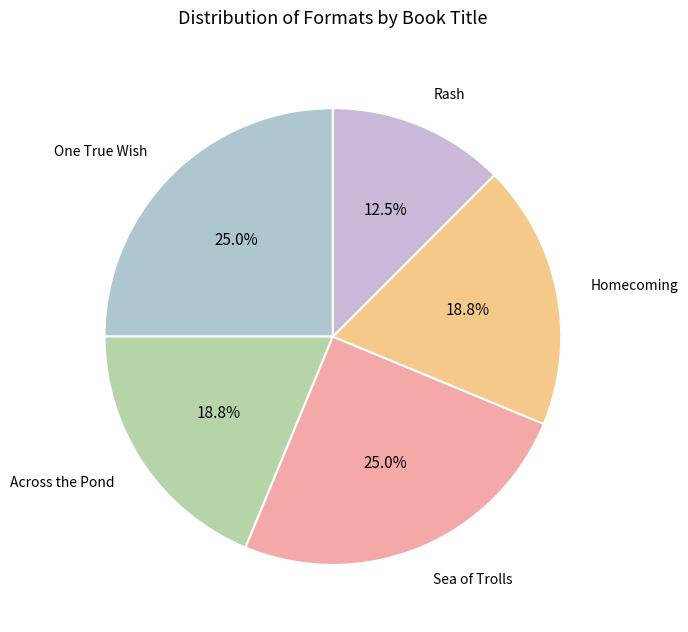

Is there any slice that represents more than half of the pie?

No